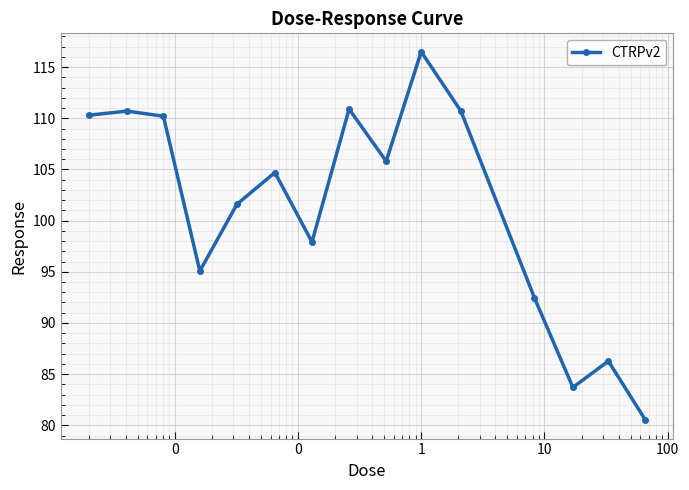

What is the value of the 11th point from the left?

110.7